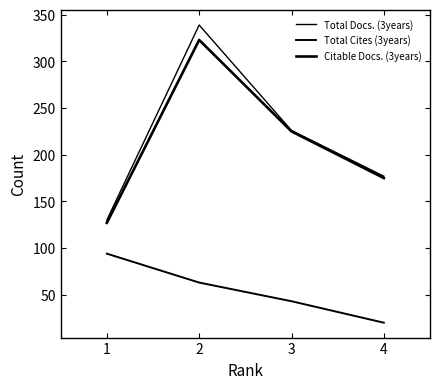

True or false: Citable Docs. (3years) and Total Cites (3years) cross at least once.

False